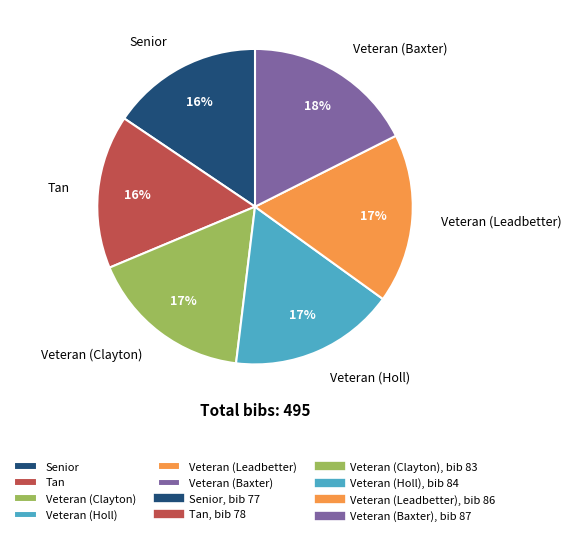

To the nearest percent, what is the average slice percentage?

17%